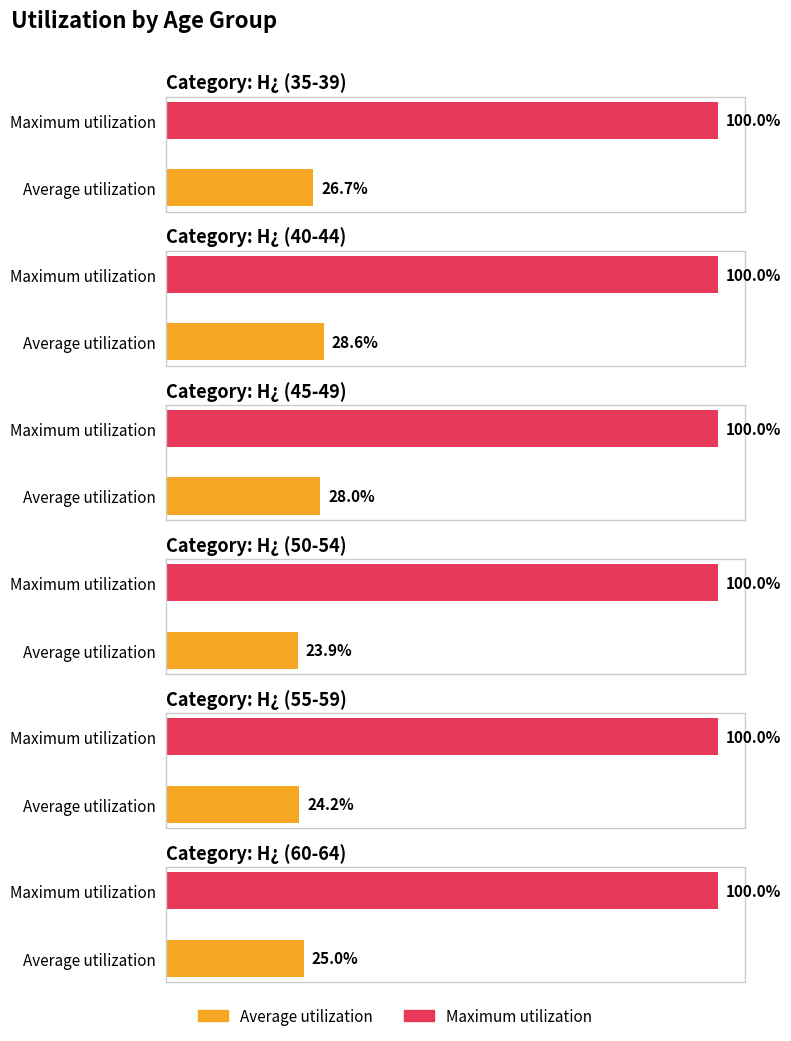

What is the sum of all Average utilization values?

156.4